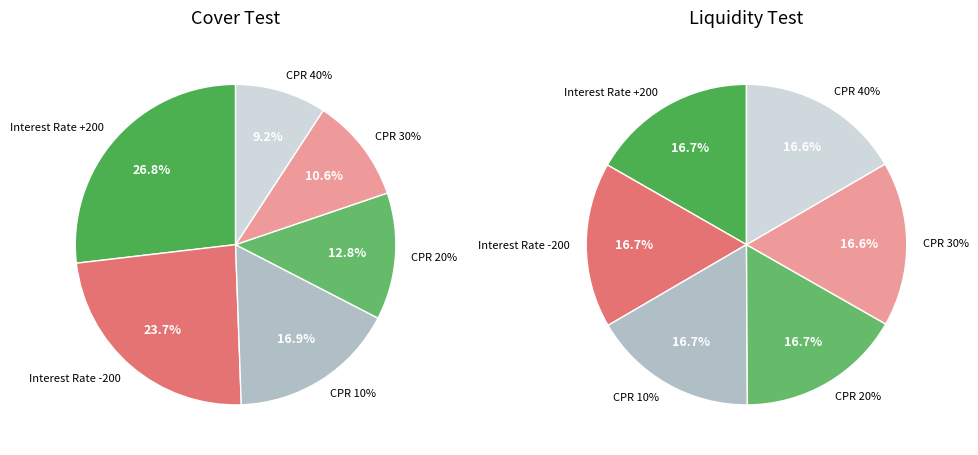

How many slices are in this pie chart?

6